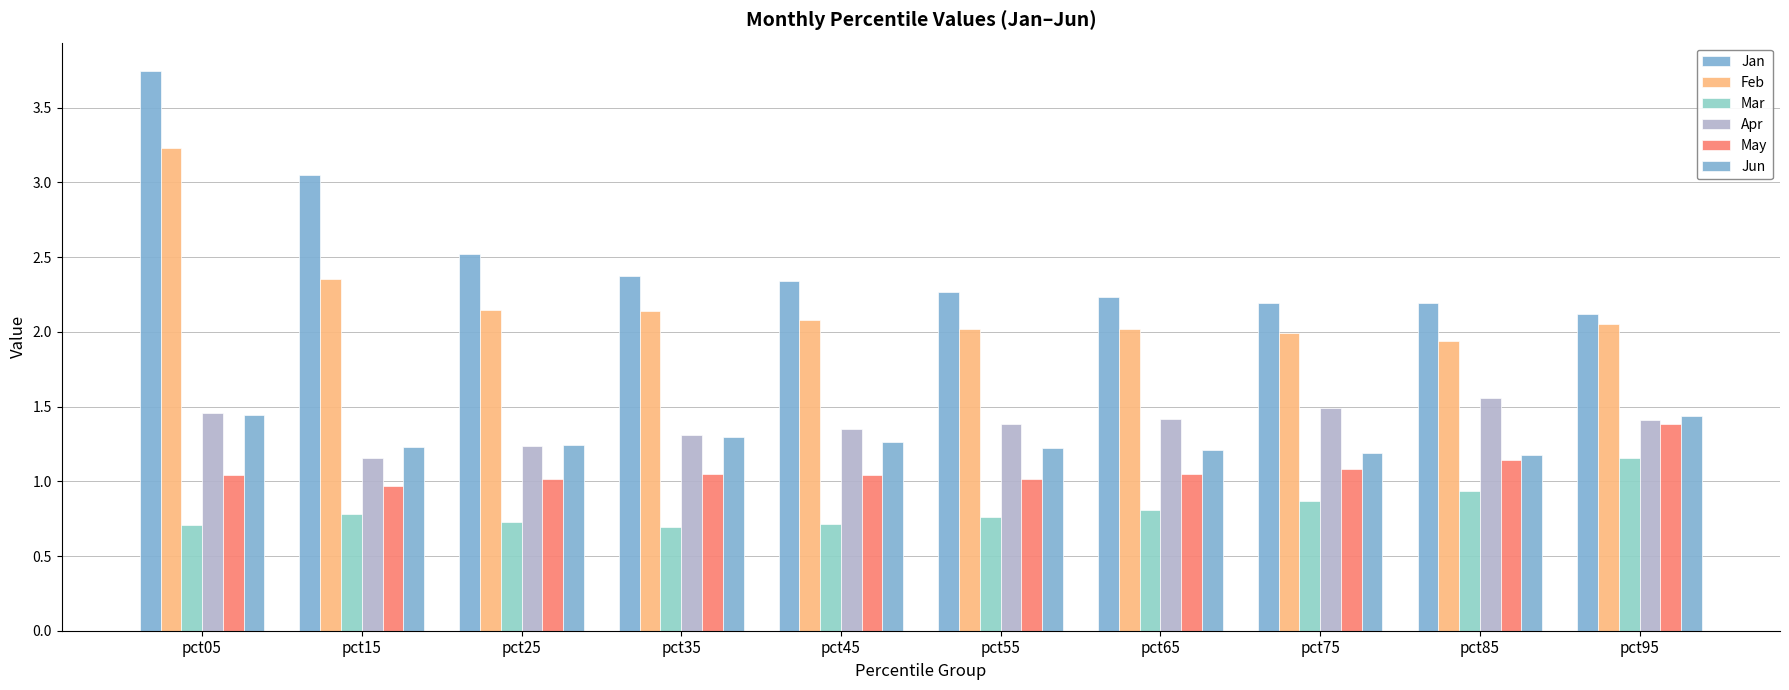

At how many categories does at least one series exceed 0?

10